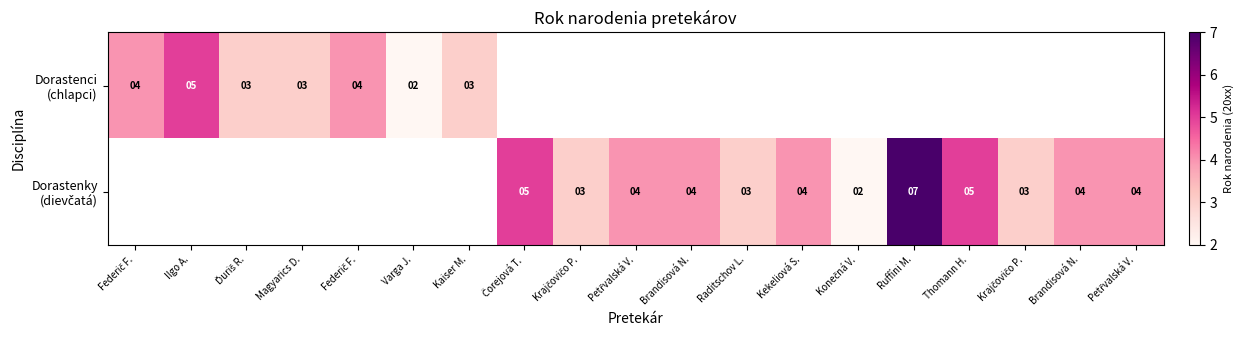

How many series are shown in this chart?

2